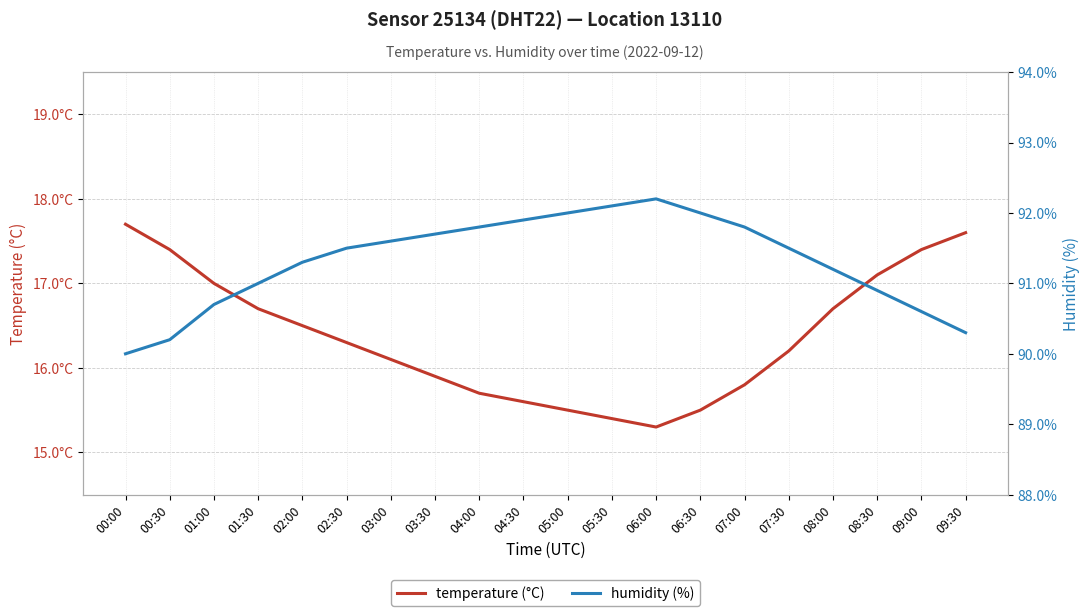

What is the difference between the maximum and minimum values in the temperature (°C) series?

2.4